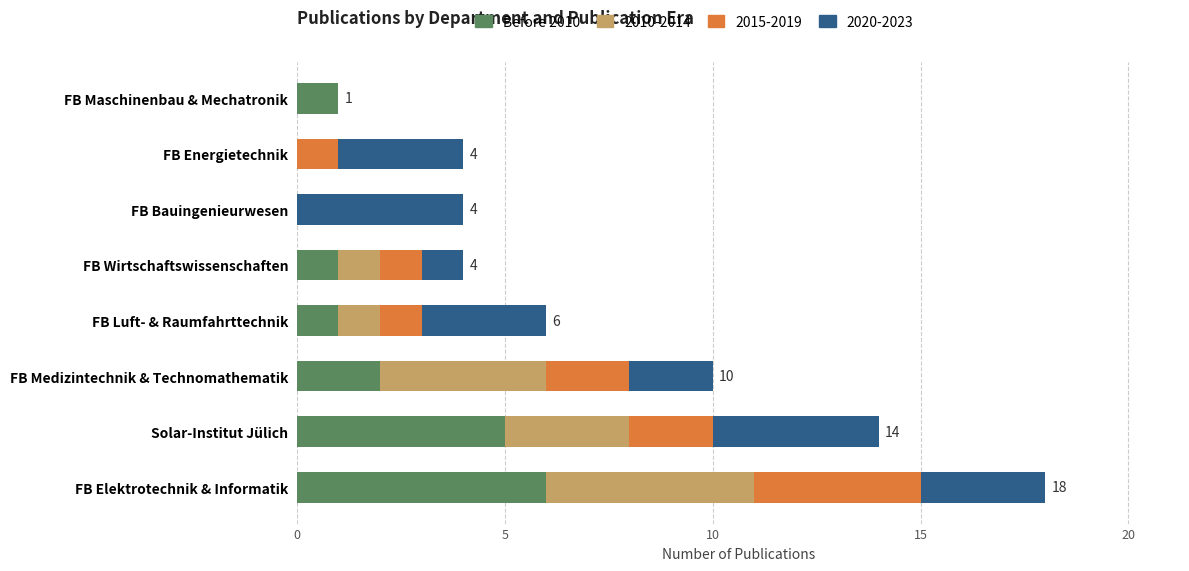

What is the total value across all series at Solar-Institut Jülich?

14